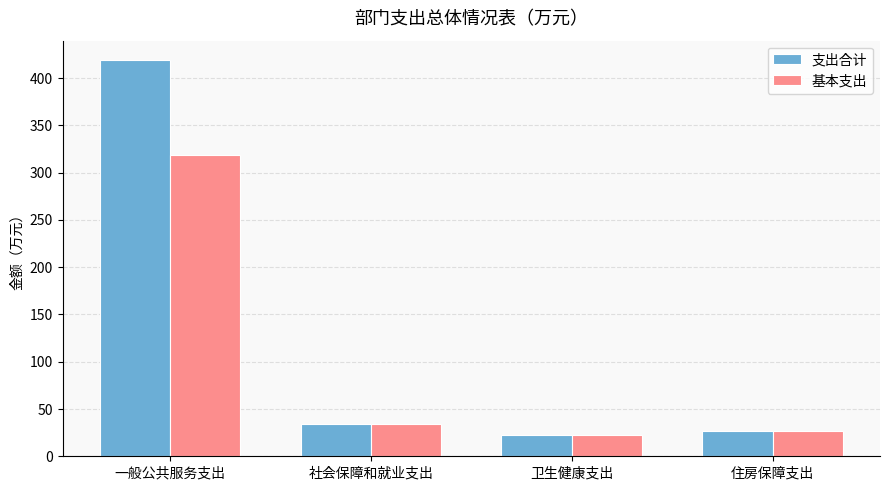

Rank the series by their maximum value, from highest to lowest.

支出合计, 基本支出